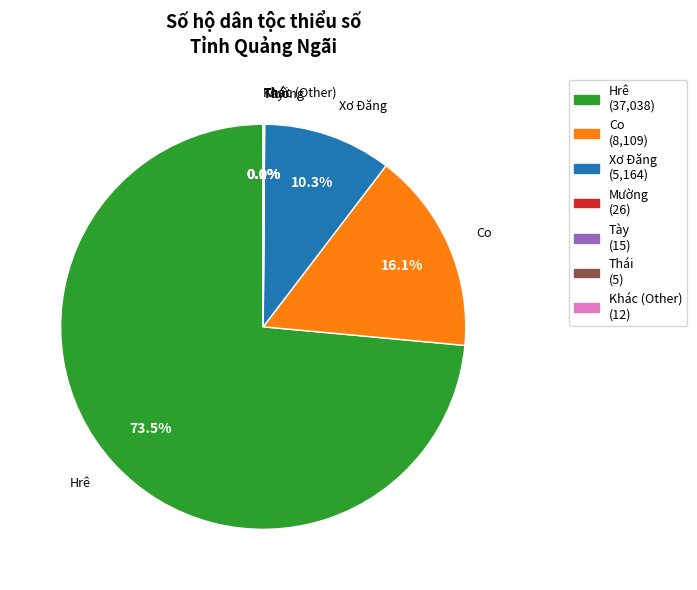

Is there any slice that represents more than half of the pie?

Yes